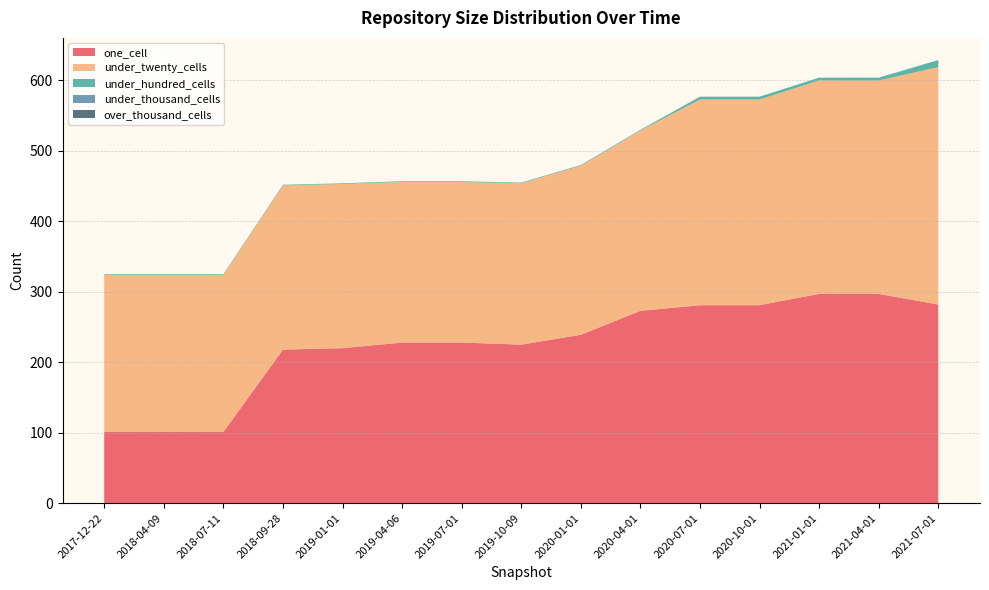

Reading left to right, list all the values displayed in this chart.

one_cell: 101	101	101	218	220	228	228	225	239	273	281	281	297	297	282
under_twenty_cells: 223	223	223	233	233	228	228	229	240	256	292	292	303	303	337
under_hundred_cells: 1	1	1	1	1	1	1	1	1	1	4	4	4	4	10
under_thousand_cells: 0	0	0	0	0	0	0	0	0	0	0	0	0	0	0
over_thousand_cells: 0	0	0	0	0	0	0	0	0	0	0	0	0	0	0